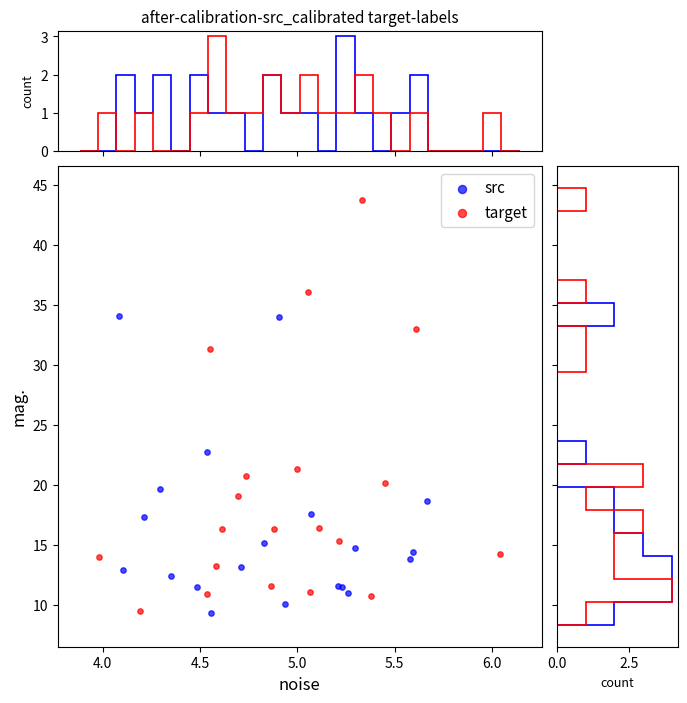

Which series has the widest spread of Y values?

target